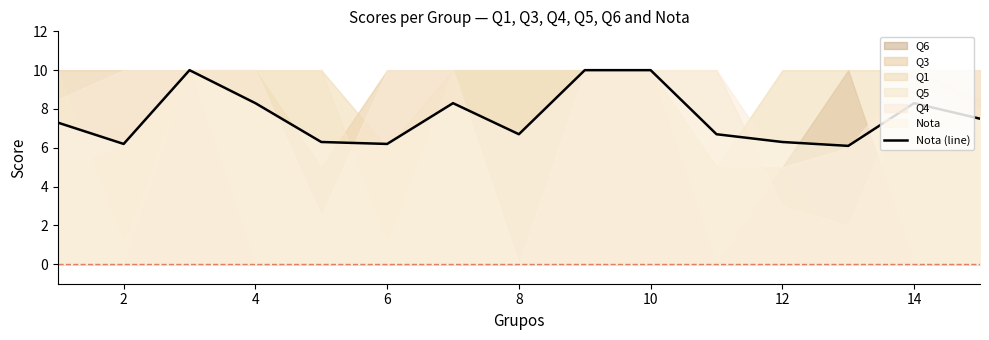

What is the maximum value for Nota (line)?

10.0